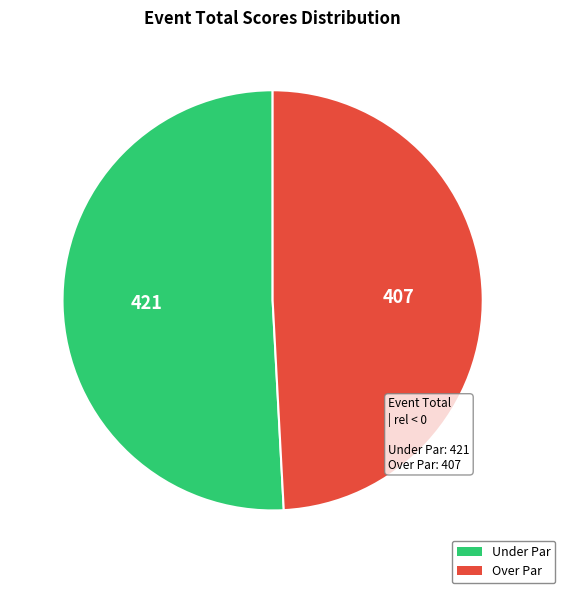

Is there a majority slice in this chart?

Yes